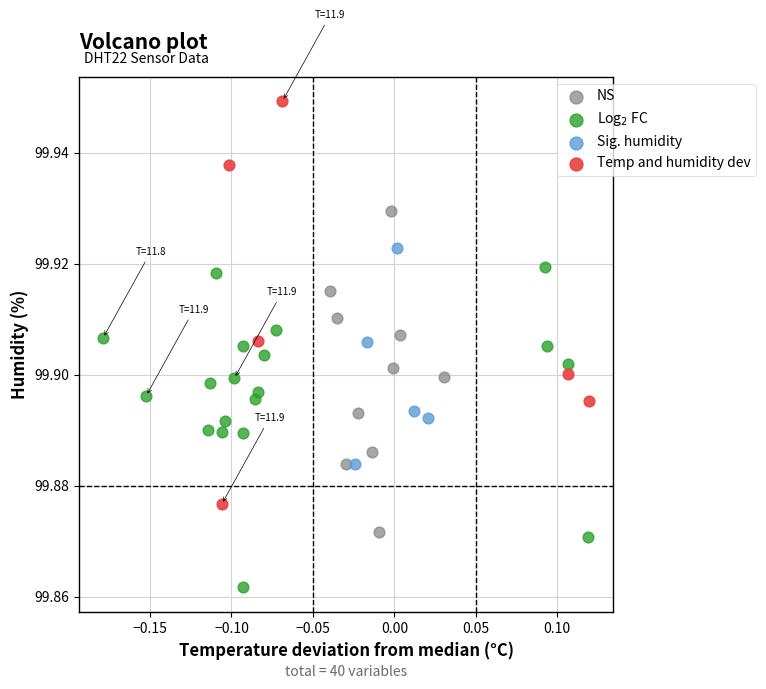

Which series has the largest Y range (max minus min)?

Temp and humidity dev